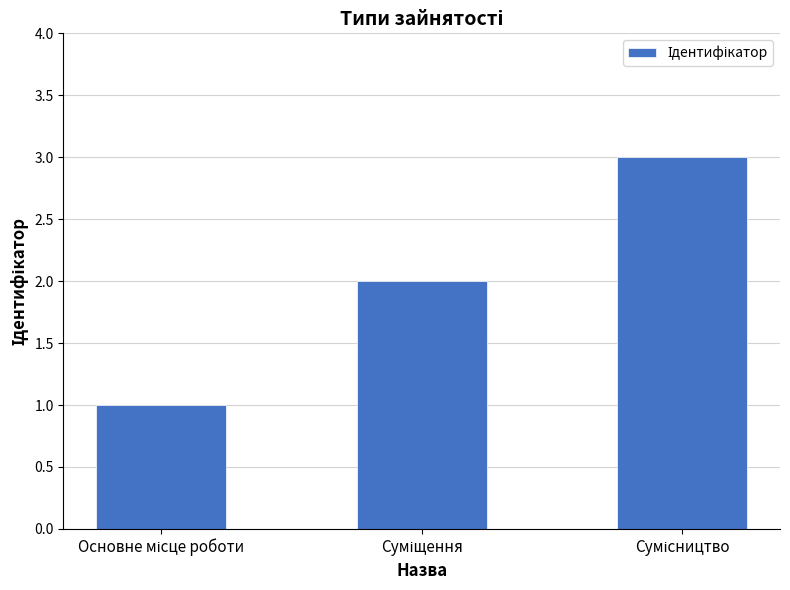

How many values are below 2?

1